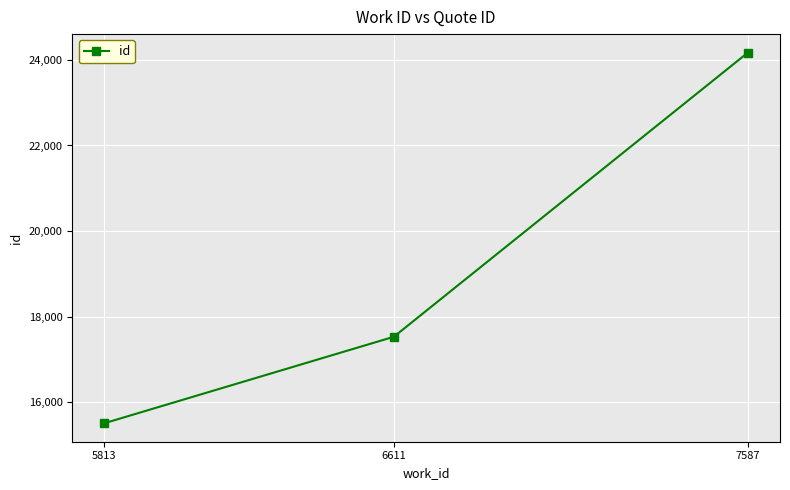

The value at 5813 is 10582. True or false?

False